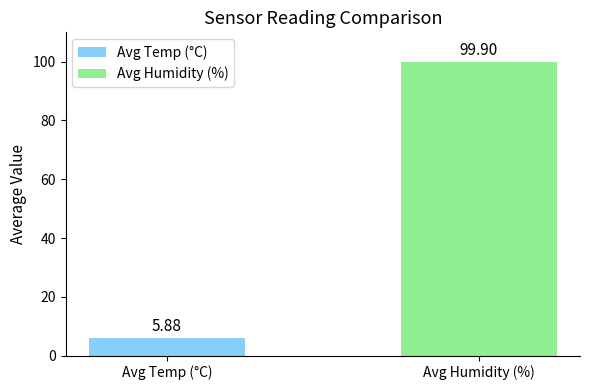

Which has a higher value, Avg Temp (°C) or Avg Humidity (%)?

Avg Humidity (%)